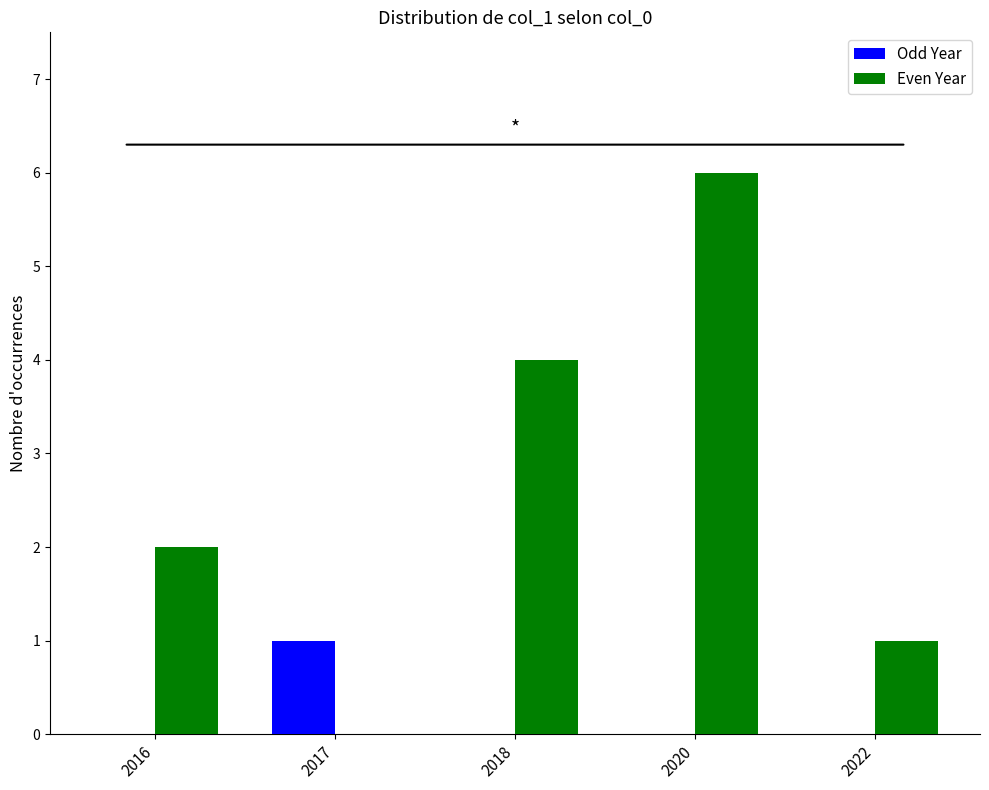

Are the bars horizontal?

No